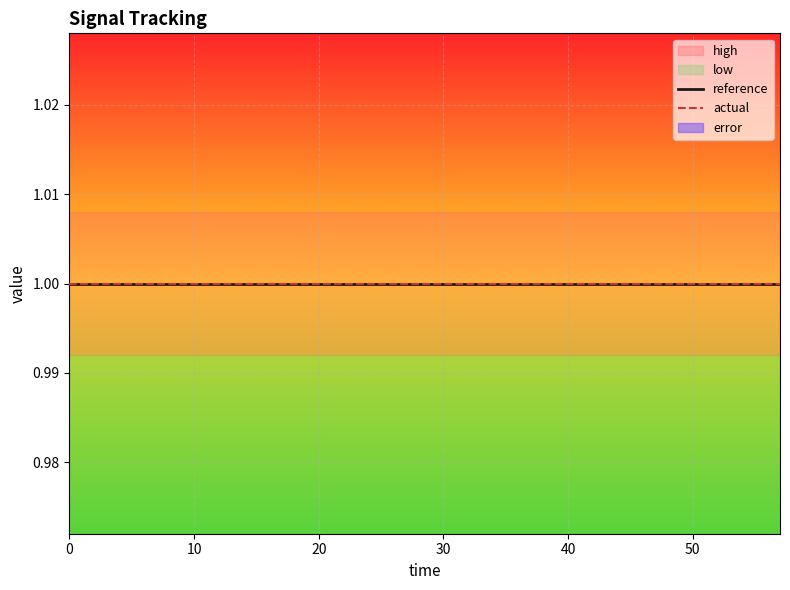

Reading left to right, list all the values displayed in this chart.

high: 0=1.0	3=1.0	6=1.0	9=1.0	12=1.0	15=1.0	18=1.0	21=1.0	24=1.0	27=1.0	30=1.0	33=1.0	36=1.0	39=1.0	42=1.0	45=1.0	48=1.0	51=1.0	54=1.0	57=1.0
low: 0=1.0	3=1.0	6=1.0	9=1.0	12=1.0	15=1.0	18=1.0	21=1.0	24=1.0	27=1.0	30=1.0	33=1.0	36=1.0	39=1.0	42=1.0	45=1.0	48=1.0	51=1.0	54=1.0	57=1.0
reference: 0=1.0	3=1.0	6=1.0	9=1.0	12=1.0	15=1.0	18=1.0	21=1.0	24=1.0	27=1.0	30=1.0	33=1.0	36=1.0	39=1.0	42=1.0	45=1.0	48=1.0	51=1.0	54=1.0	57=1.0
actual: 0=1.0	3=1.0	6=1.0	9=1.0	12=1.0	15=1.0	18=1.0	21=1.0	24=1.0	27=1.0	30=1.0	33=1.0	36=1.0	39=1.0	42=1.0	45=1.0	48=1.0	51=1.0	54=1.0	57=1.0
error: 0=0.0	3=0.0	6=0.0	9=0.0	12=0.0	15=0.0	18=0.0	21=0.0	24=0.0	27=0.0	30=0.0	33=0.0	36=0.0	39=0.0	42=0.0	45=0.0	48=0.0	51=0.0	54=0.0	57=0.0